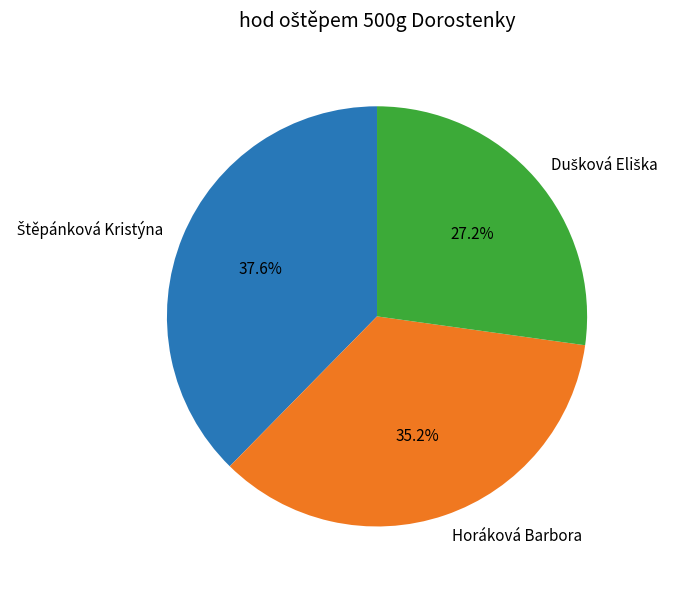

What percentage is the Horáková Barbora slice, to the nearest percent?

35%